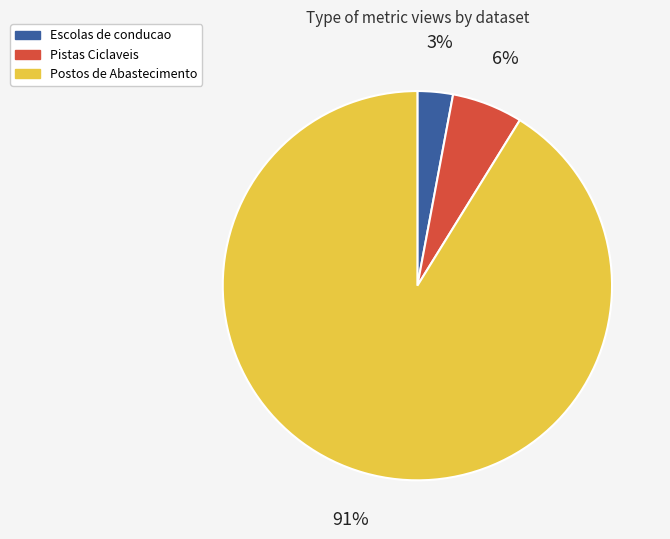

Count the number of slices in the pie.

3